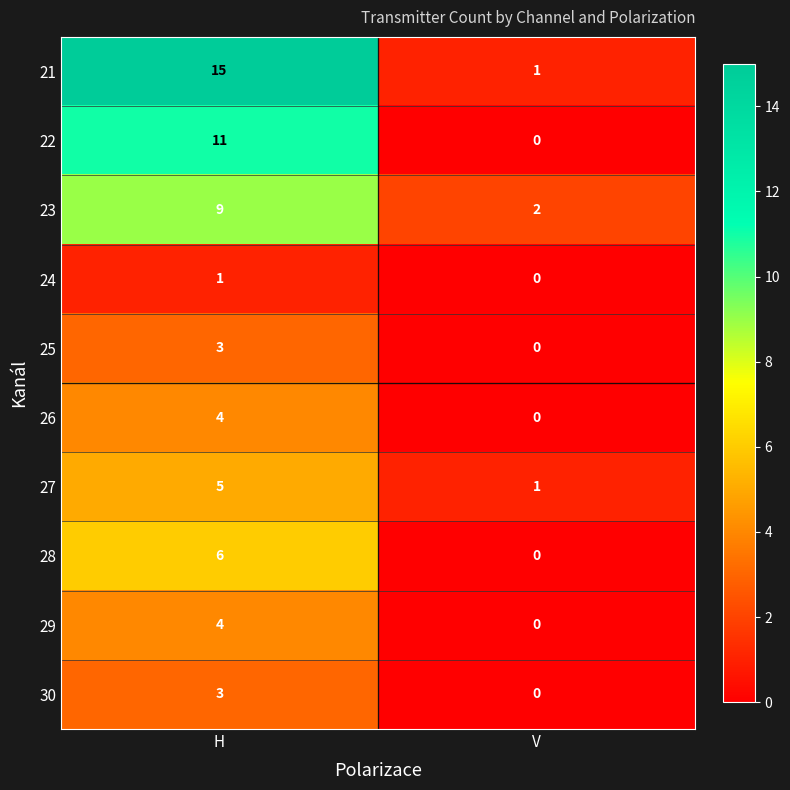

At which label is 23 closest to 5?

V